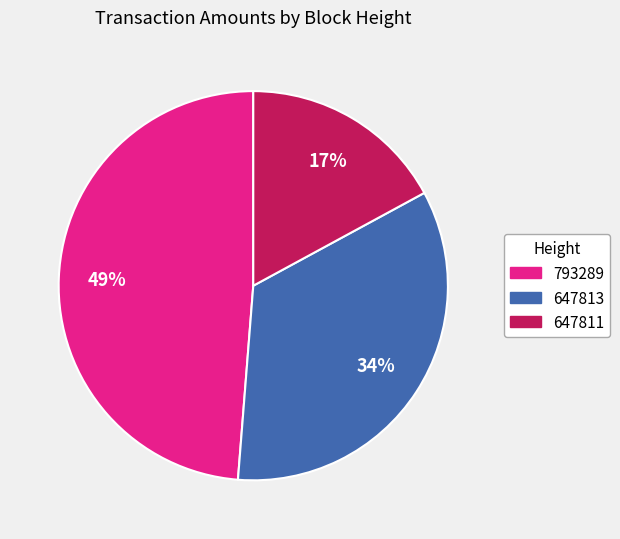

How many slices are in this pie chart?

3